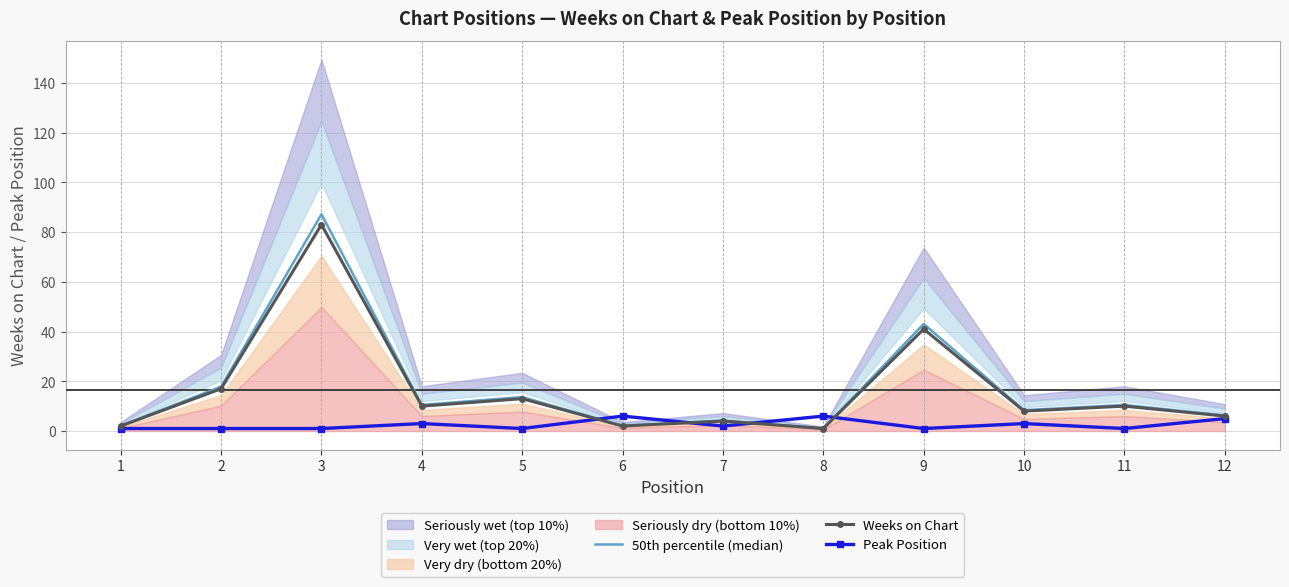

At which label is Weeks on Chart closest to 42?

9